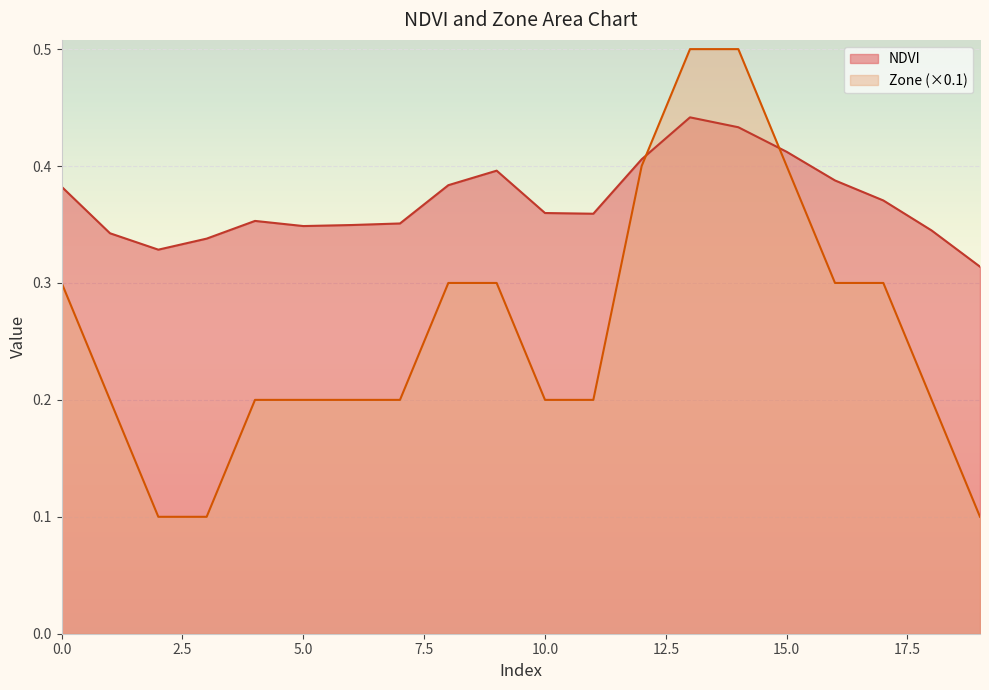

Which series has the largest total across all categories?

NDVI